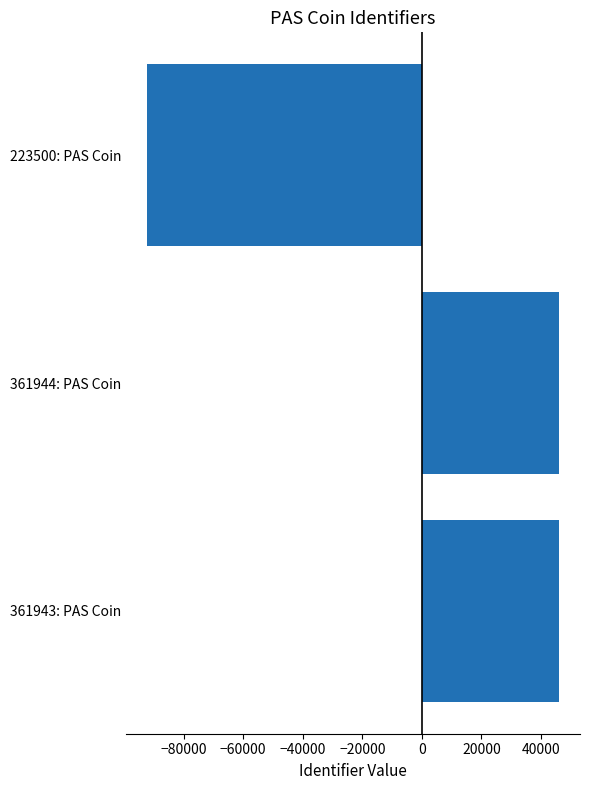

Which label corresponds to the smallest value in the chart?

223500: PAS Coin